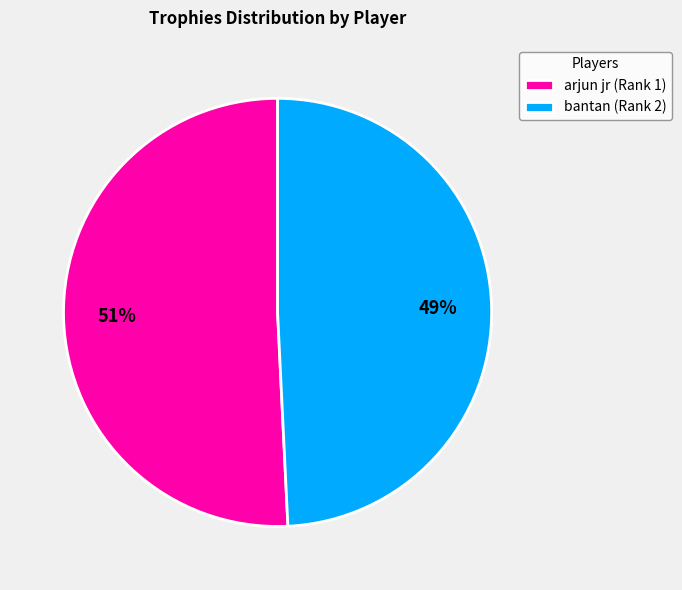

The arjun jr (Rank 1) slice represents 64% of the pie. True or false?

False